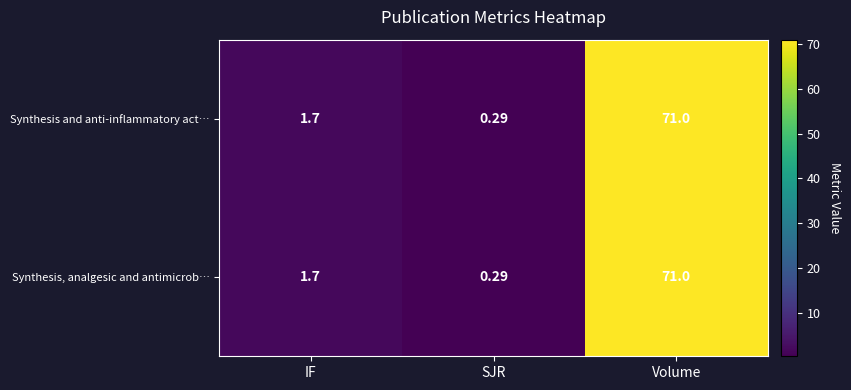

How many categories are shown in the chart?

3